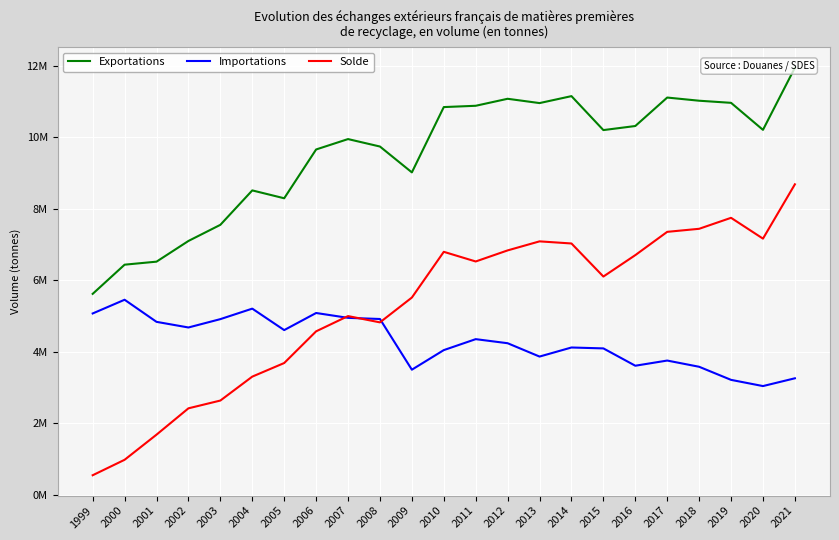

Which series changed the most between 2013 and 2018?

Solde